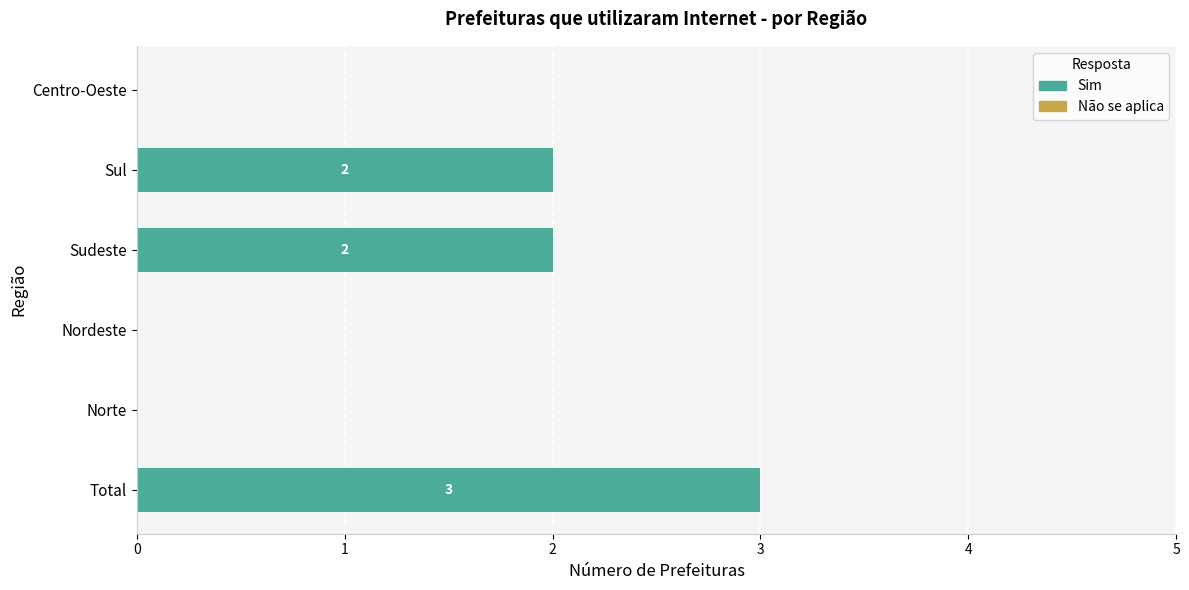

Reading top to bottom, transcribe all the data shown in this chart.

Centro-Oeste=0	Sul=2	Sudeste=2	Nordeste=0	Norte=0	Total=3